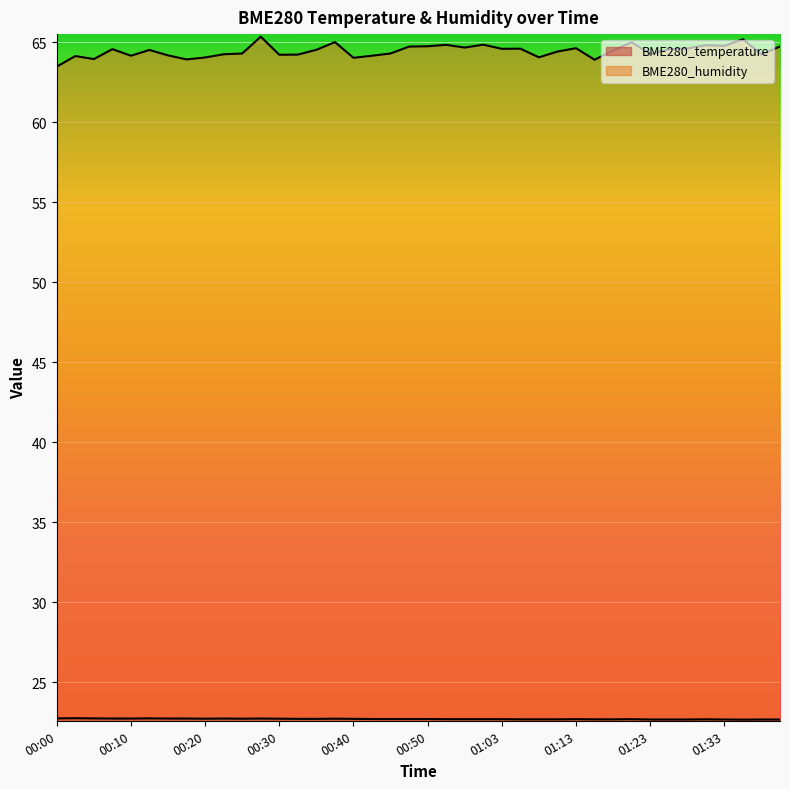

How many data points in BME280_humidity are less than 64?

4